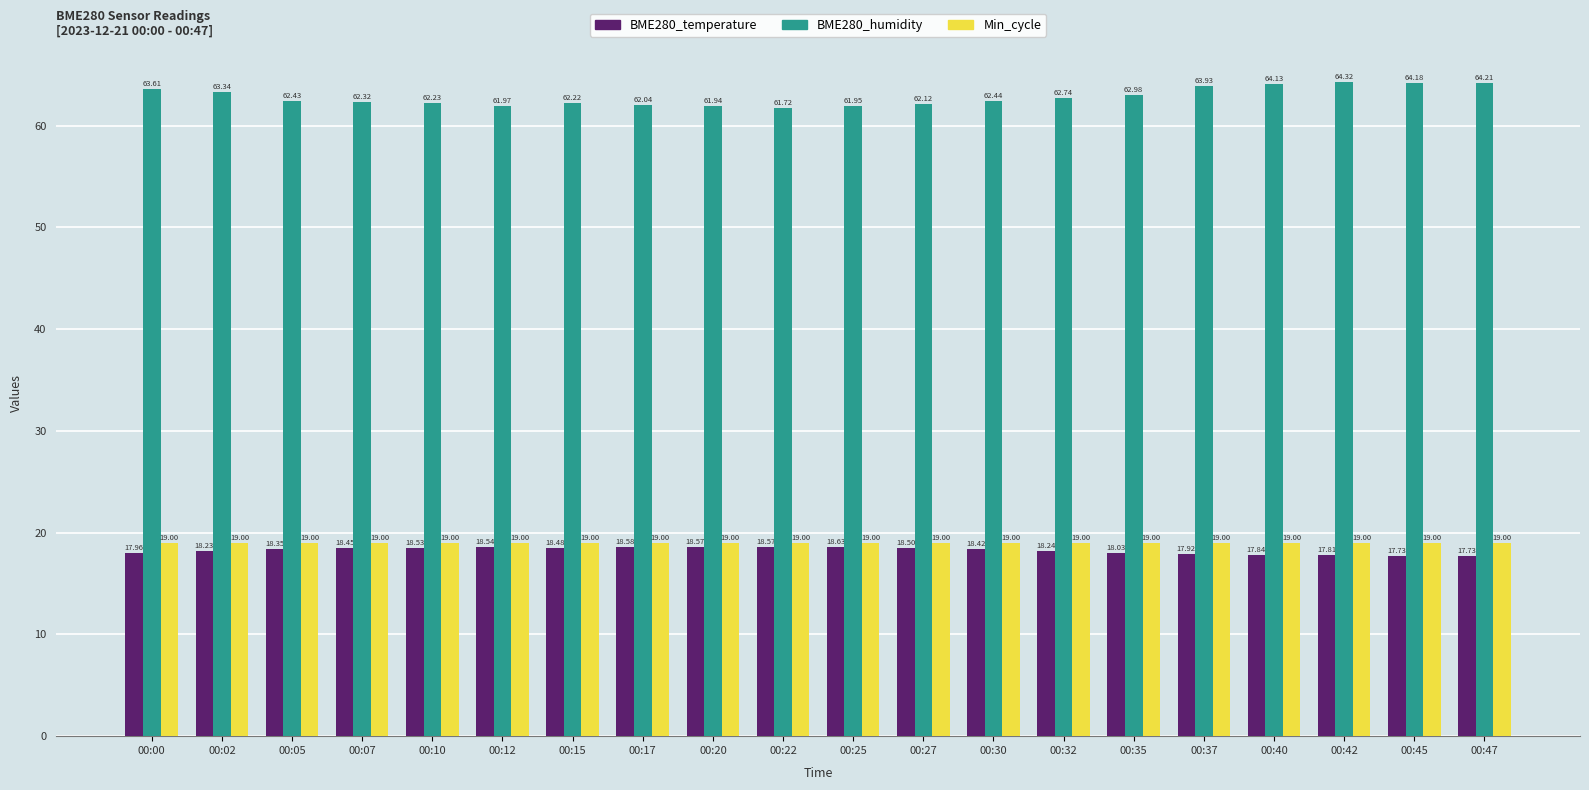

What is the lowest value of the BME280_temperature series?

17.7